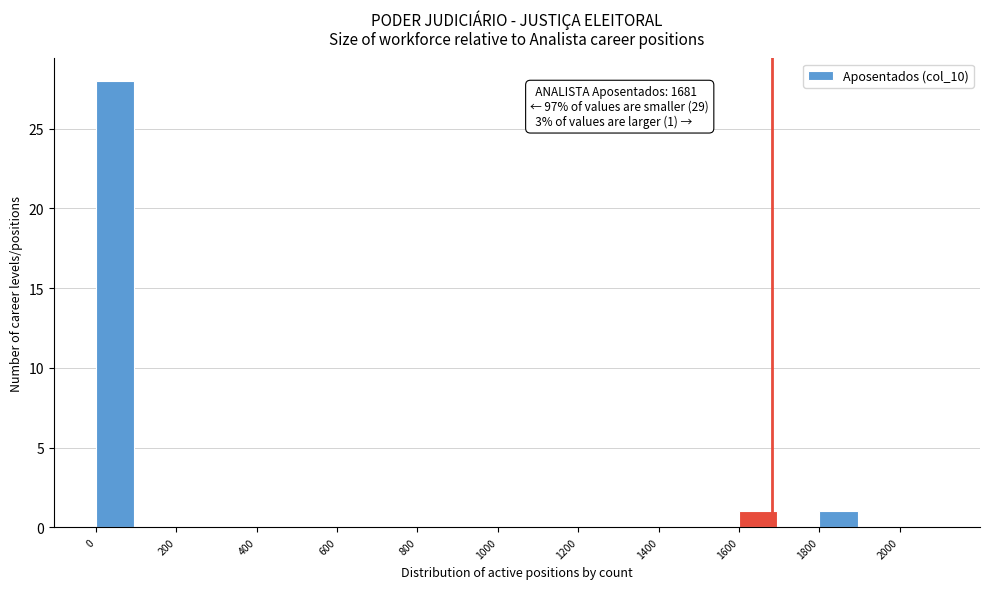

Over which range of the x-axis is the bar tallest?

0 to 100